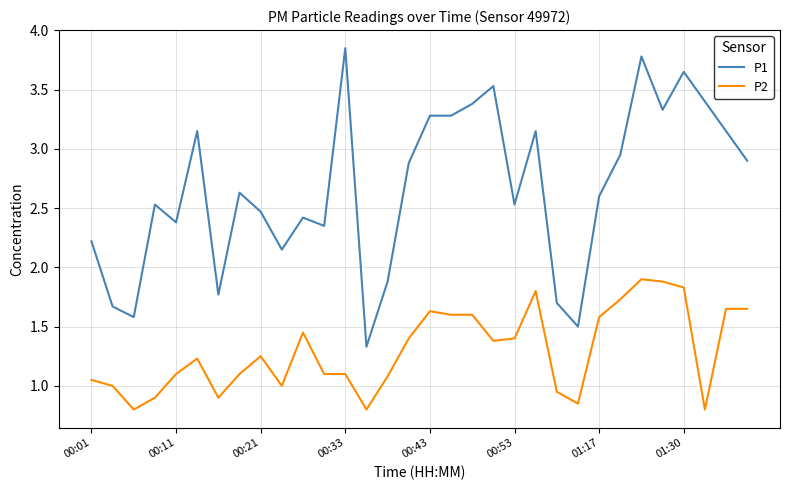

True or false: P1 and P2 intersect in this chart.

False